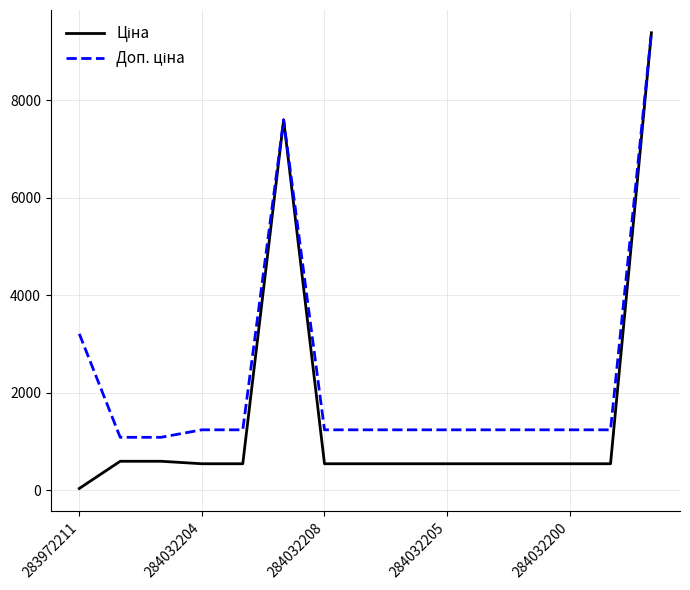

What is the maximum value shown in the chart?

9384.0